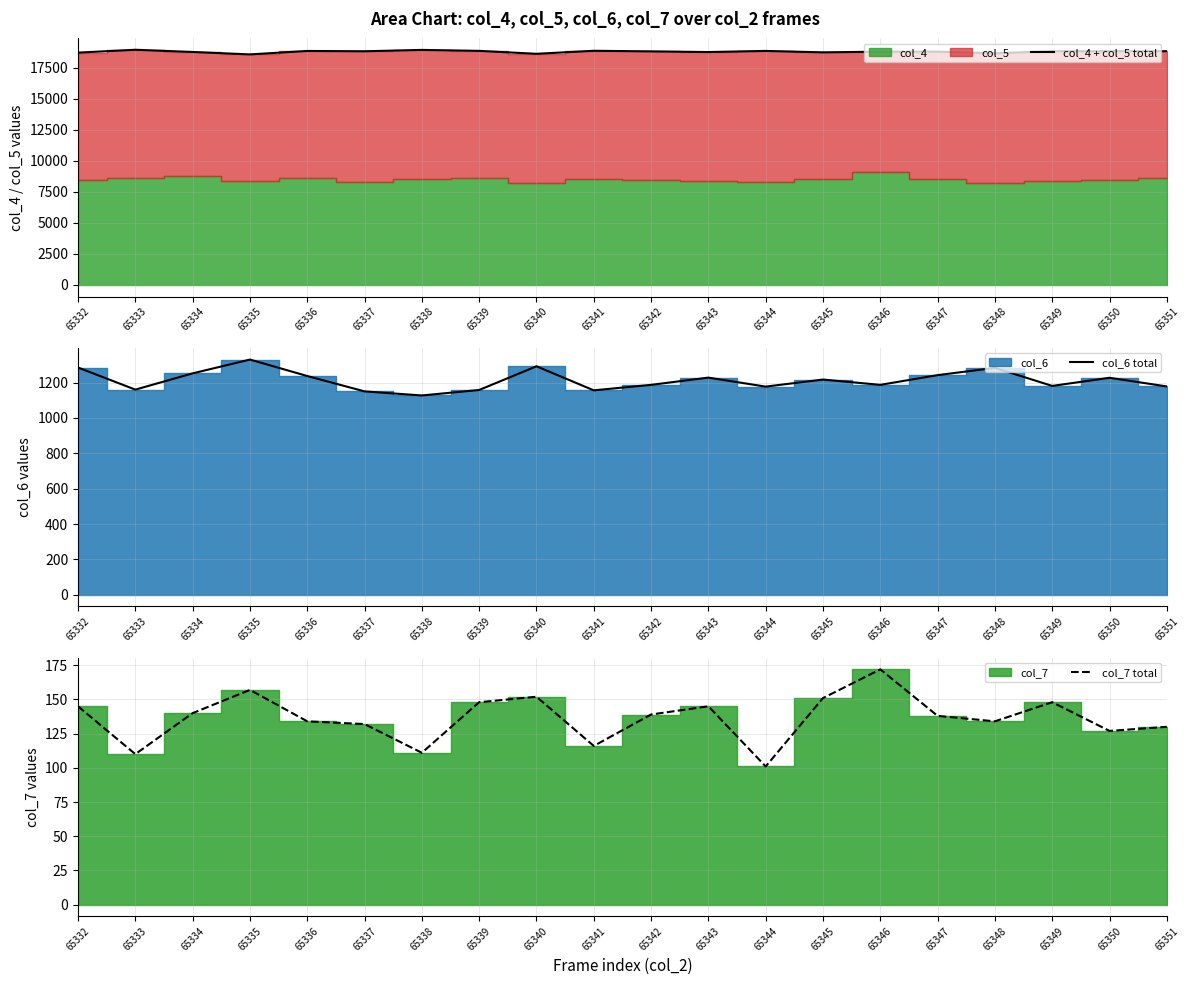

List the series in order of their peak value, lowest first.

col_7 total, col_6 total, col_4 + col_5 total